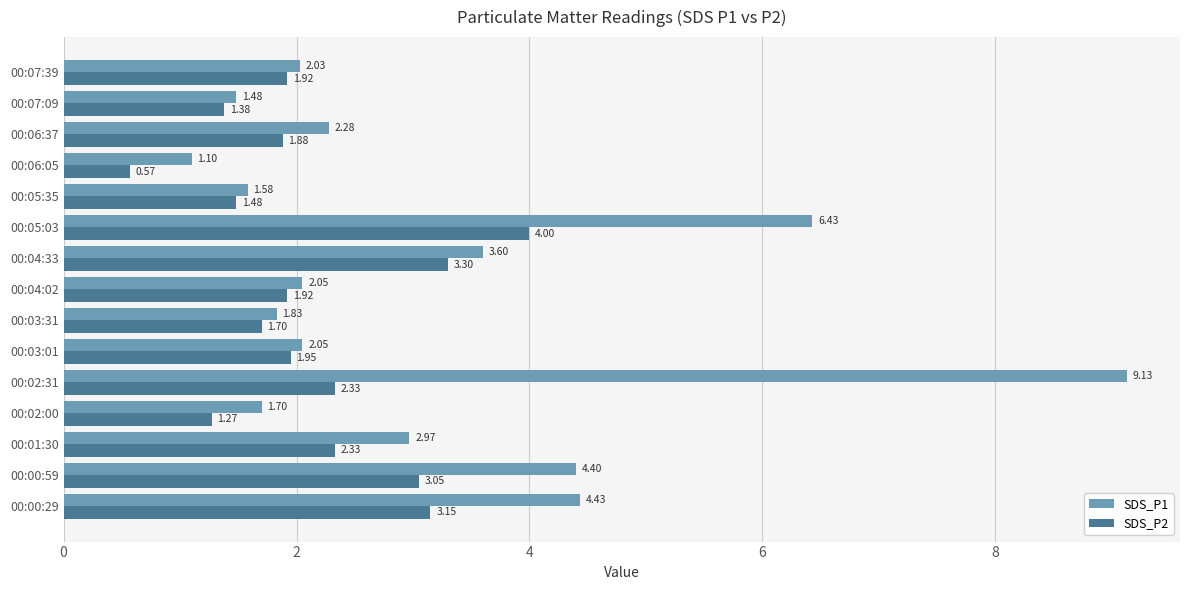

Which series has the widest spread of values?

SDS_P1